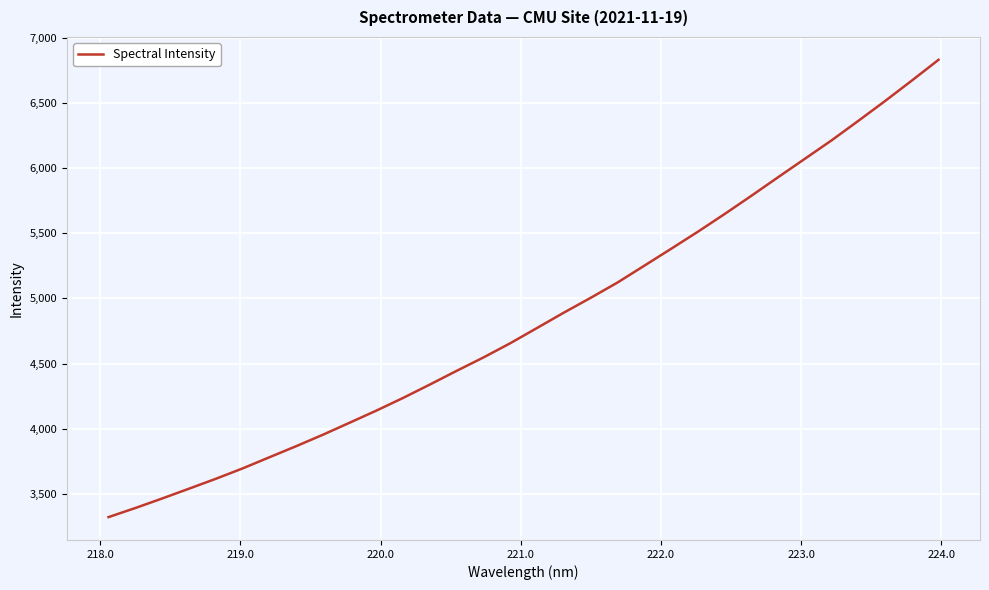

What is the greatest value displayed?

6832.8